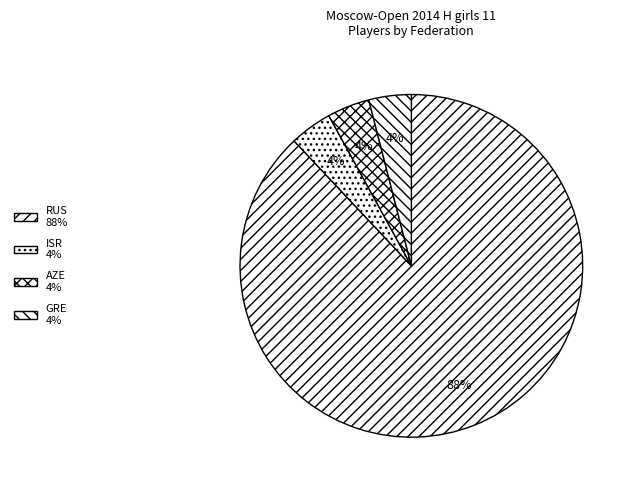

Is there any slice that represents more than half of the pie?

Yes